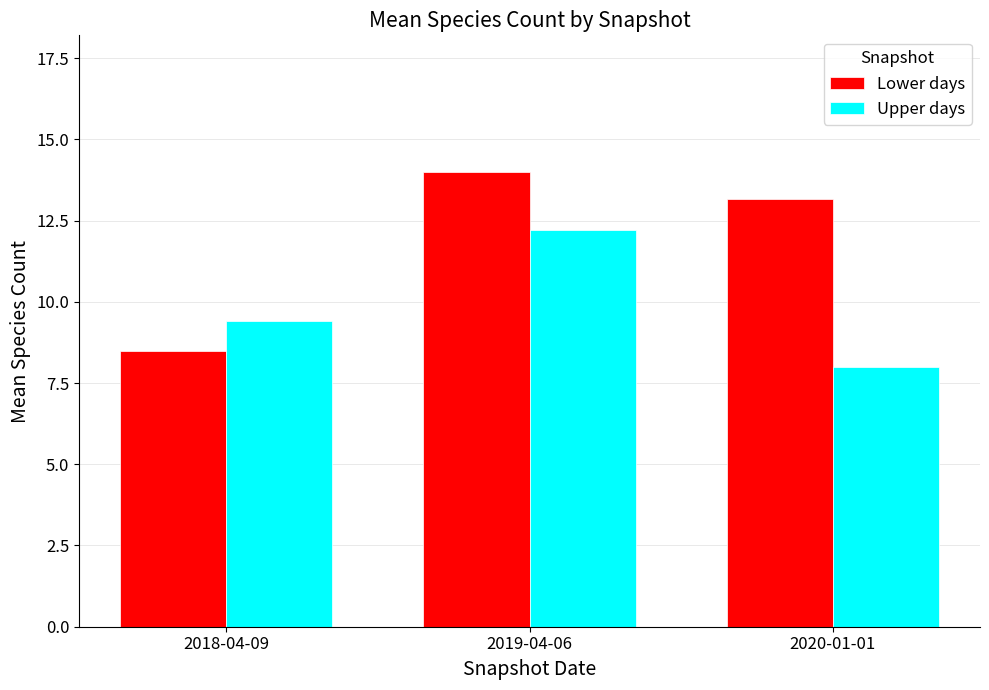

List the labels in order of Lower days value, smallest first.

2018-04-09, 2020-01-01, 2019-04-06